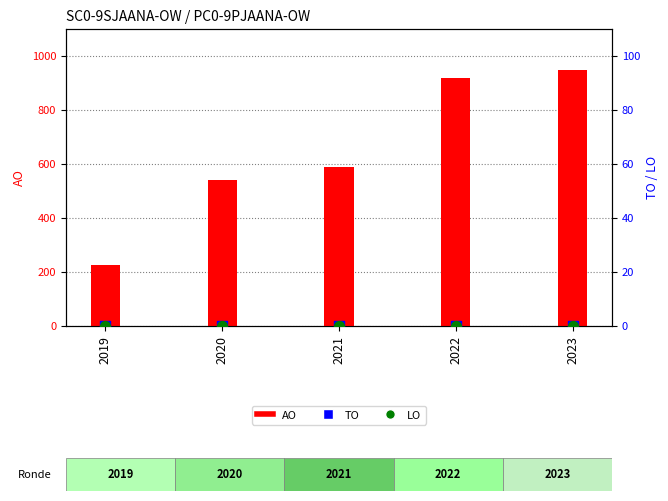

Which series reaches the maximum Y coordinate?

AO